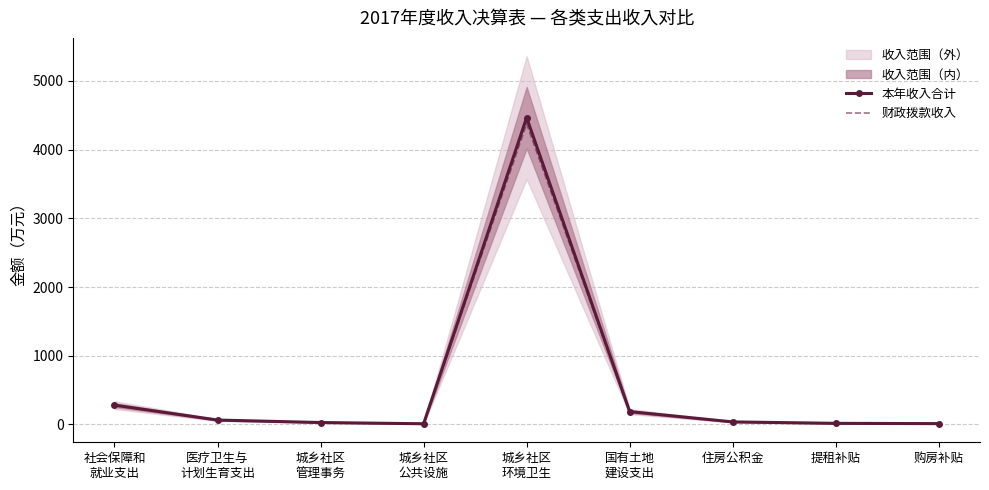

Reading right to left, what are all the values shown in this chart?

本年收入合计: 12.0	16.0	37.0	187.0	4466.0	10.0	28.0	64.0	281.0
财政拨款收入: 11.8	15.7	36.3	183.3	4376.7	9.8	27.4	62.7	275.4